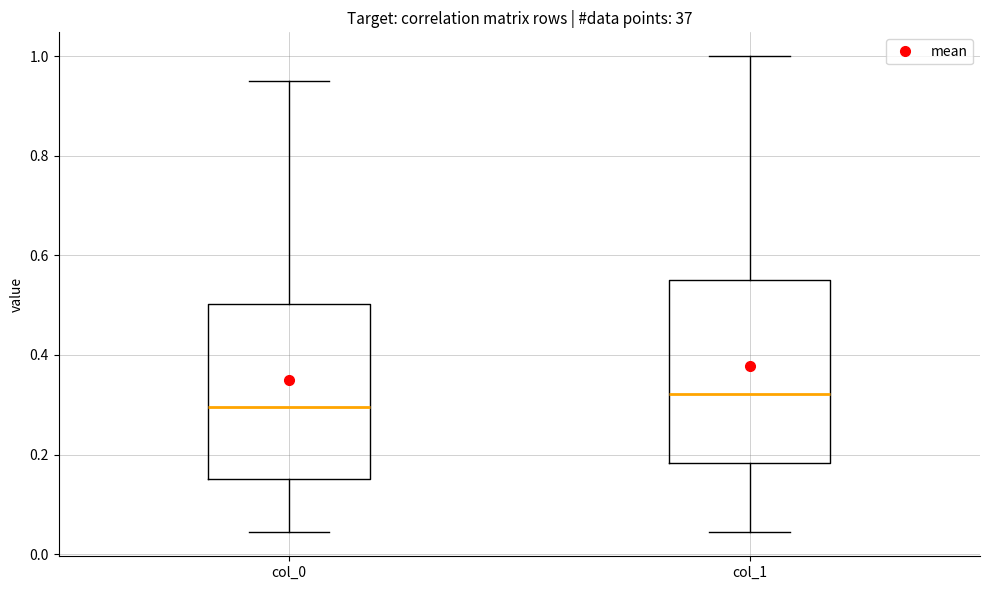

Which box's median line is the lowest?

col_0